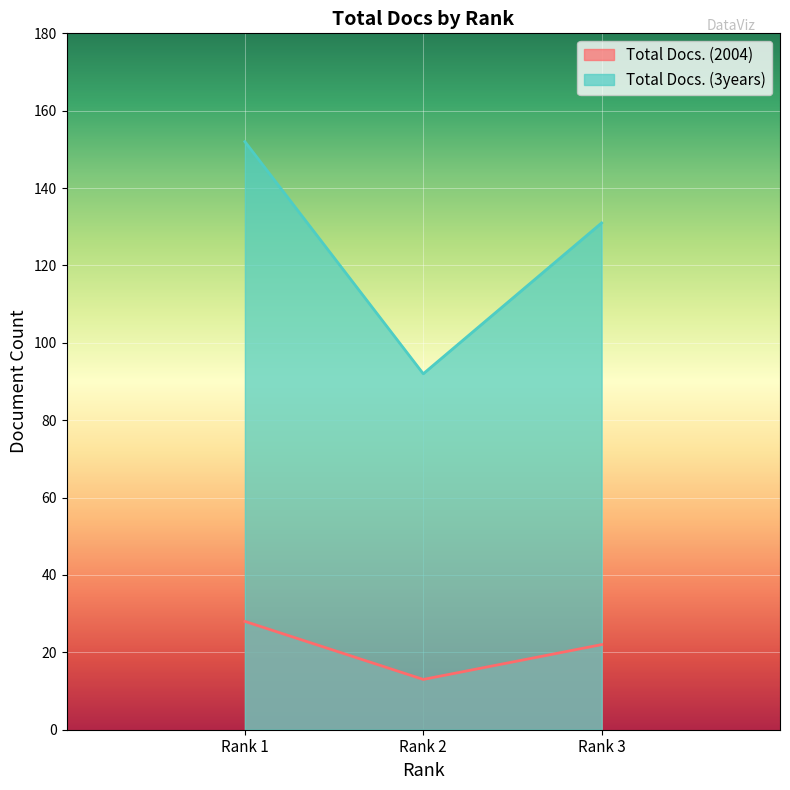

What are all the series names shown in the legend?

Total Docs. (2004), Total Docs. (3years)